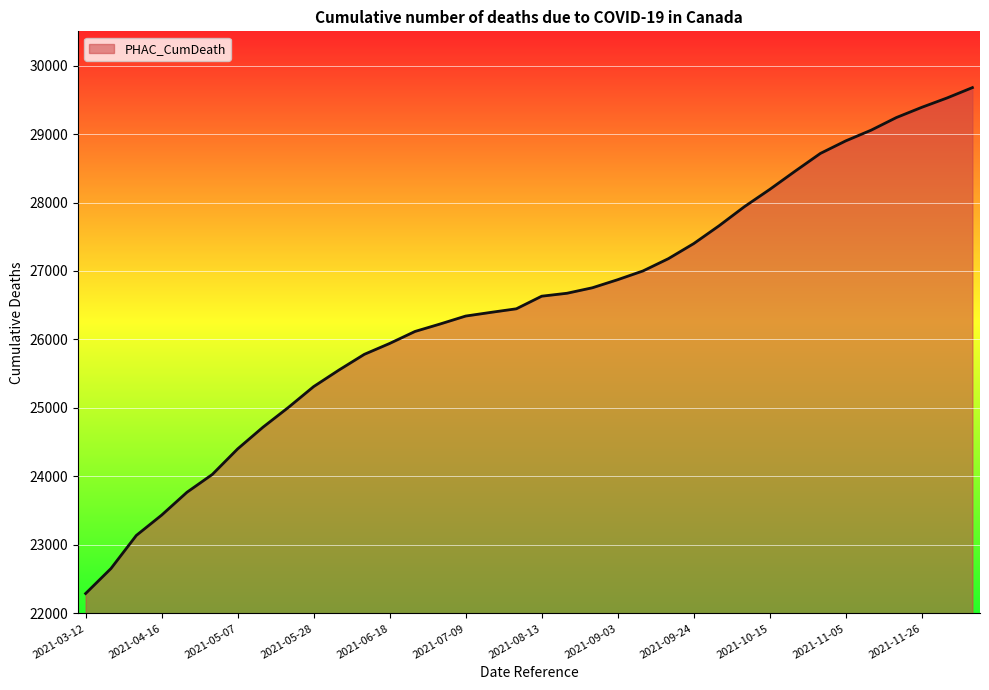

What is the smallest value displayed?

22290